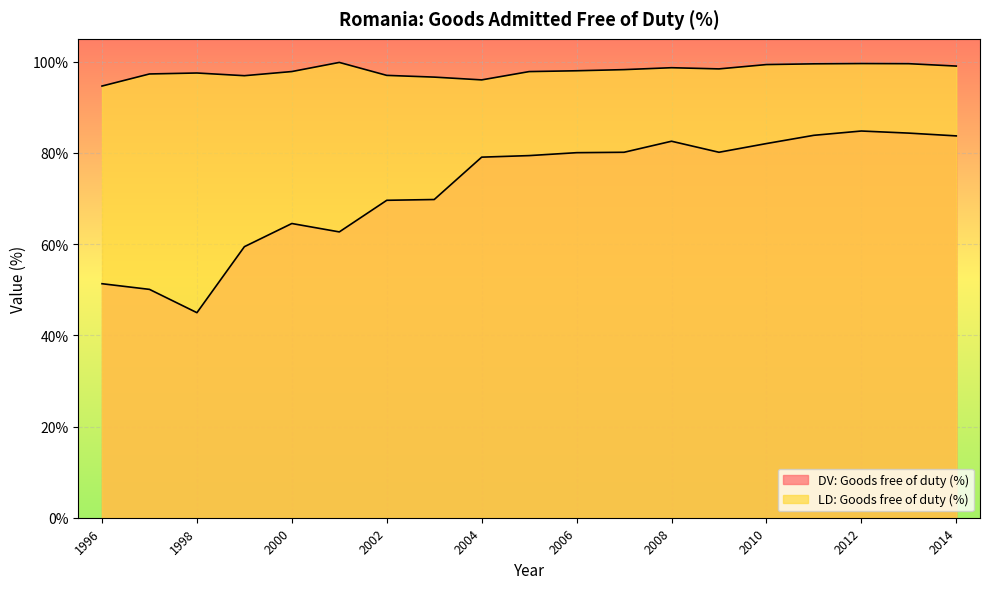

What is the maximum value shown in the chart?

99.8